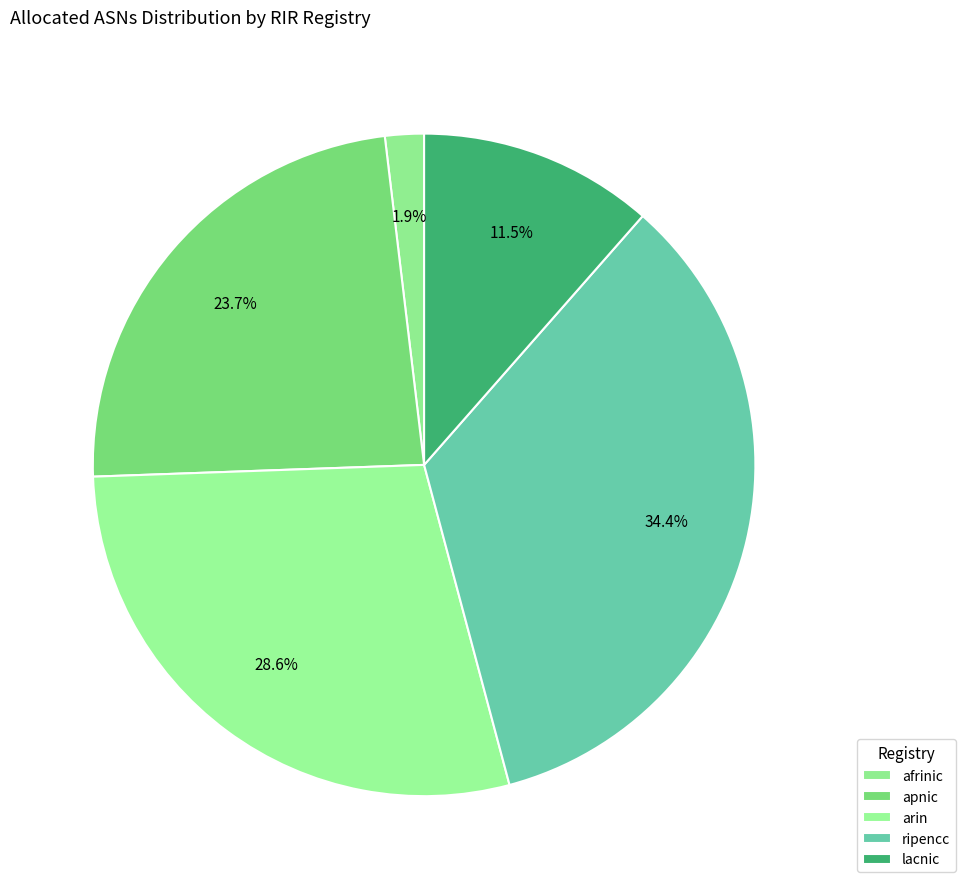

To the nearest percent, what percentage of the pie is lacnic?

11%